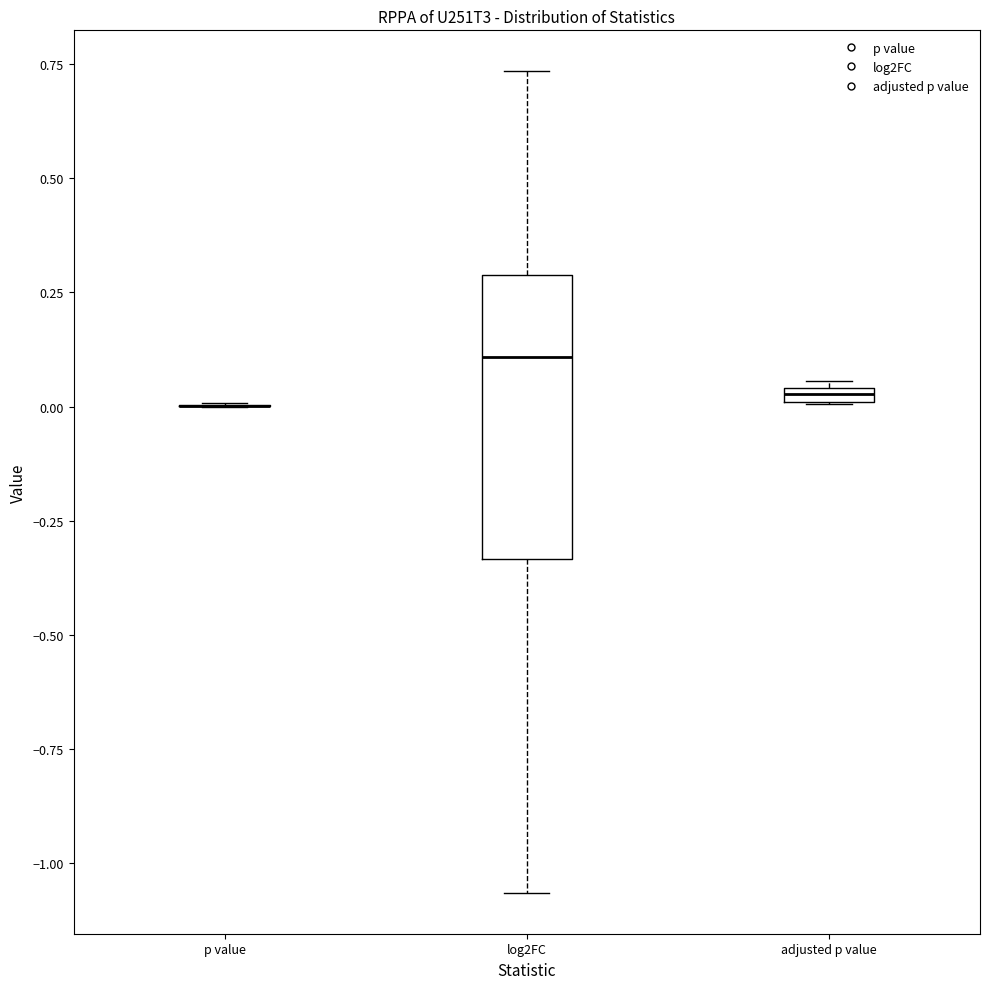

Which box is the tallest, from its lower edge to its upper edge?

log2FC